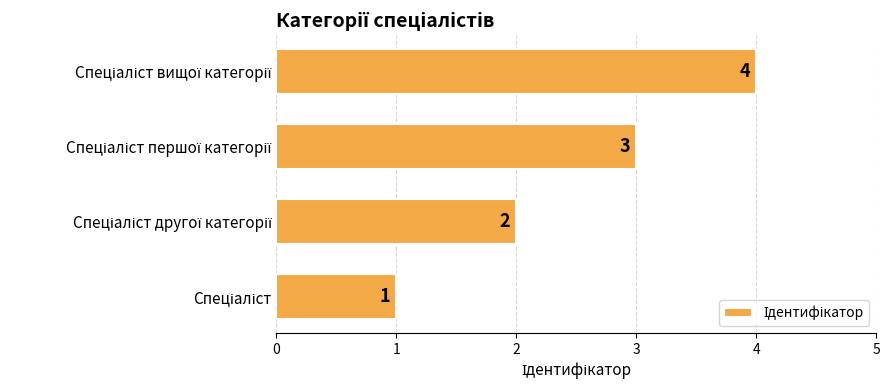

What is the sum of all values?

10